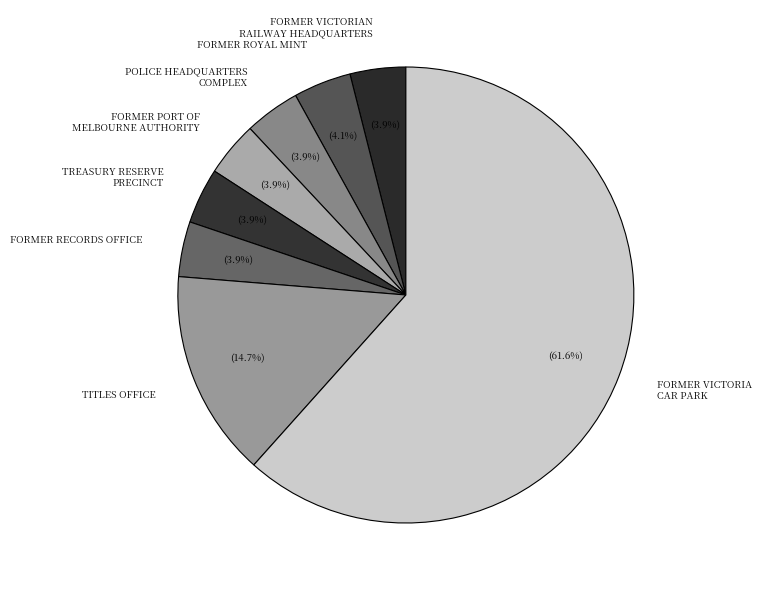

Is the sum of FORMER ROYAL MINT and FORMER VICTORIA CAR PARK greater than half?

Yes